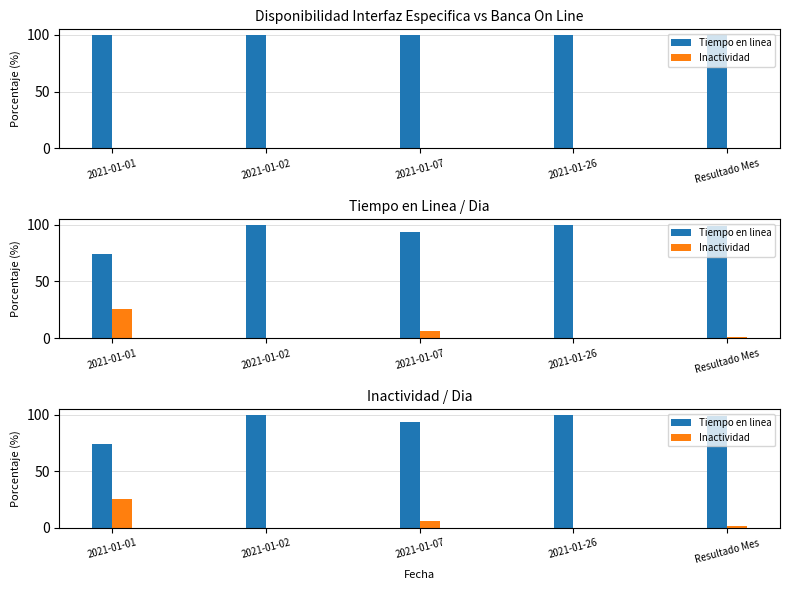

At which category is the sum across all series the highest?

2021-01-01